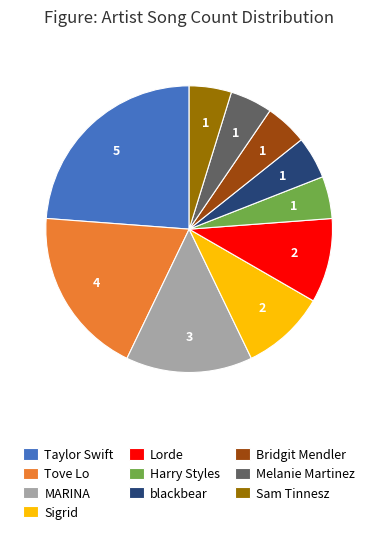

Is it true that Bridgit Mendler is 11% of the pie?

False